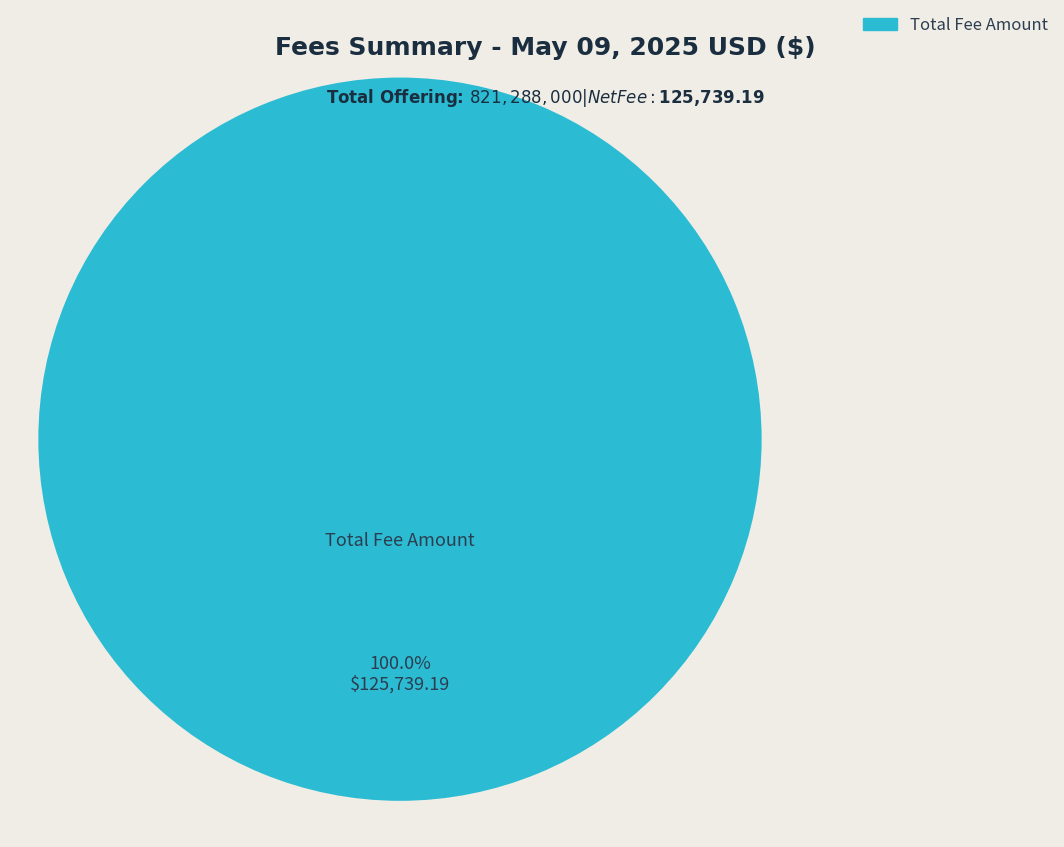

Is there a majority slice in this chart?

Yes